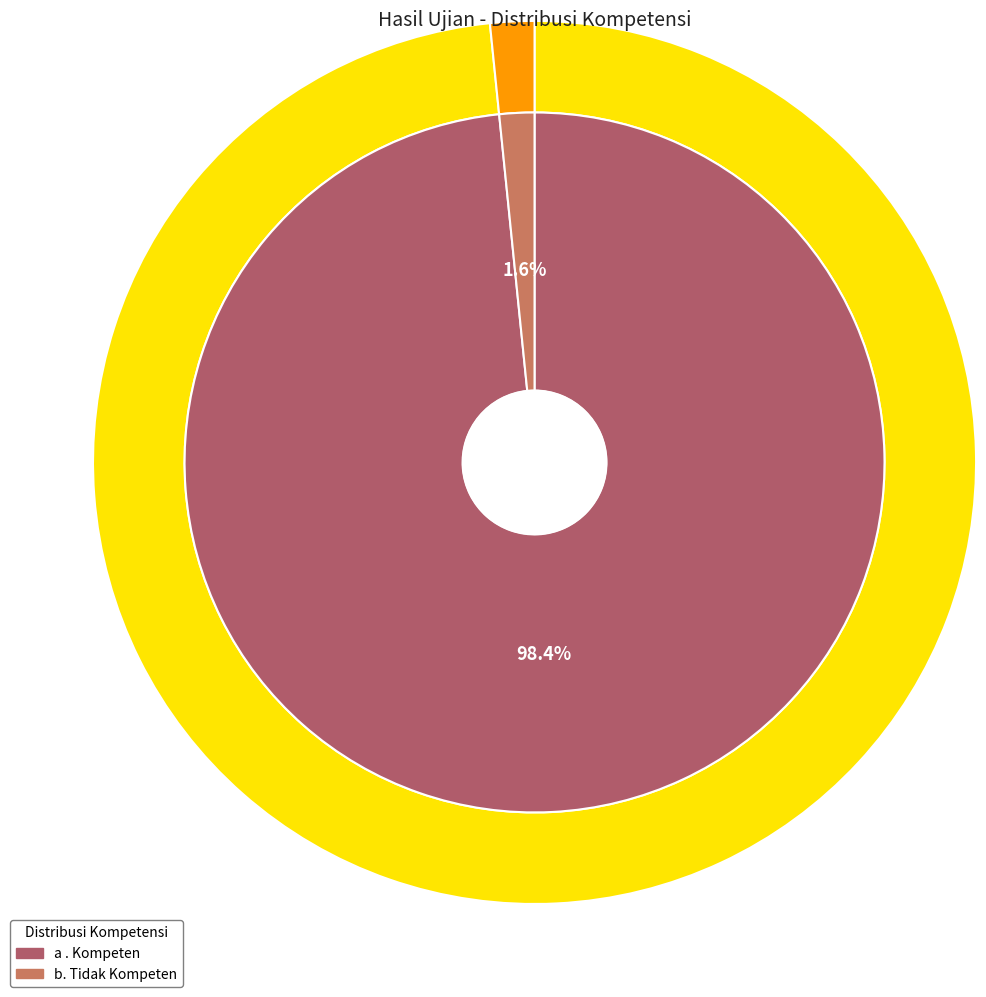

How many slices are in this pie chart?

2